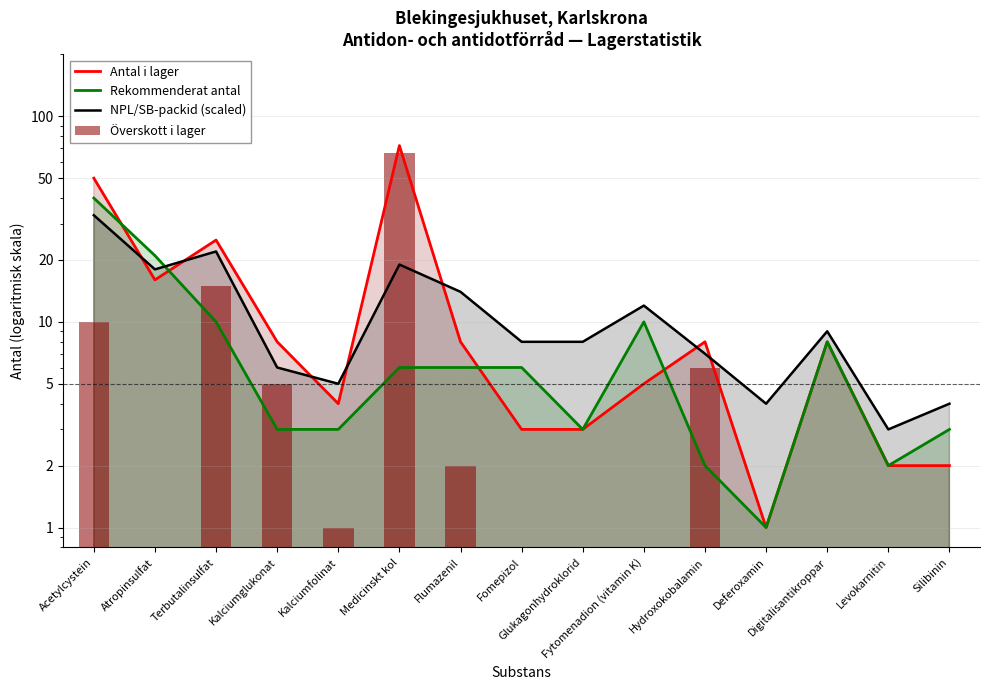

What is the total value across all series at Kalciumglukonat?

22